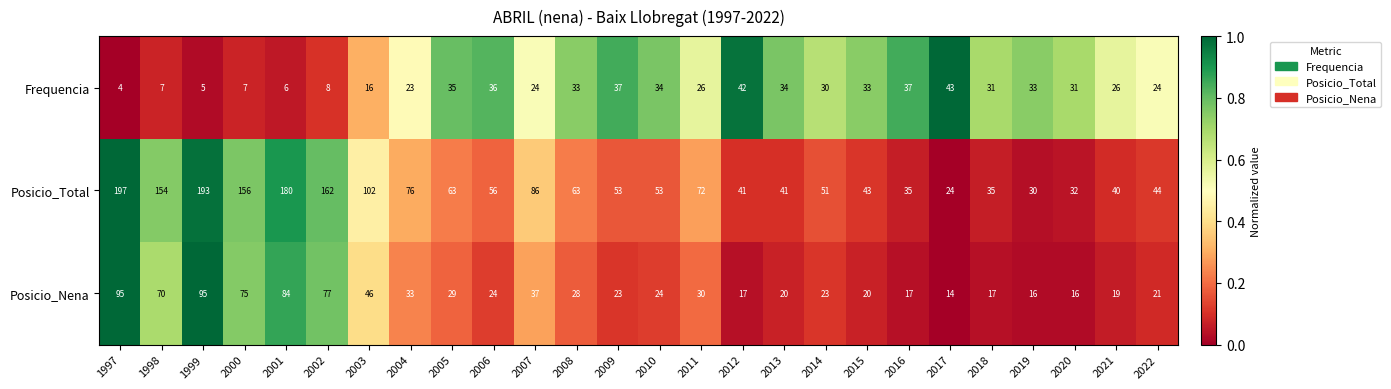

Count the number of data series in this chart.

3